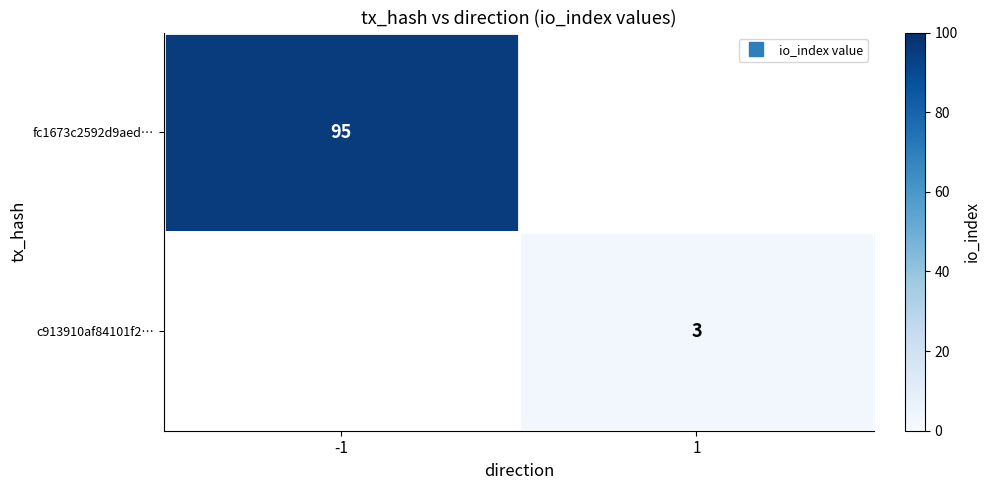

The value of c913910af84101f2… at 1 is 0.9. True or false?

False